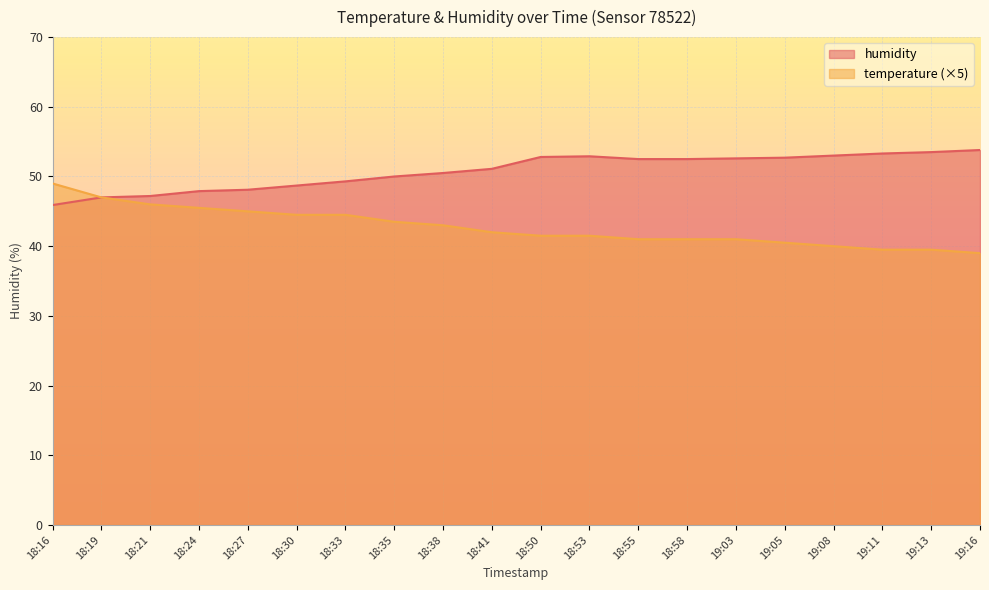

Is the value of humidity at 19:16 greater than the value of temperature at 18:21?

Yes